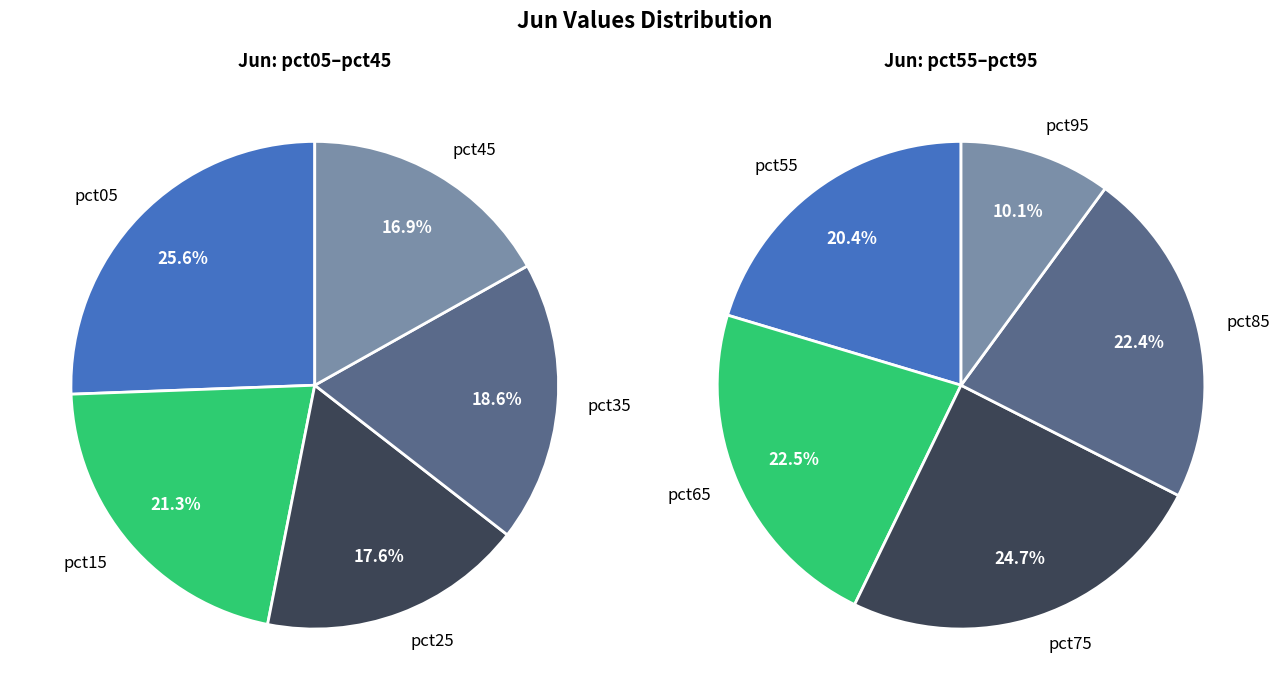

Count the number of slices in the pie.

10